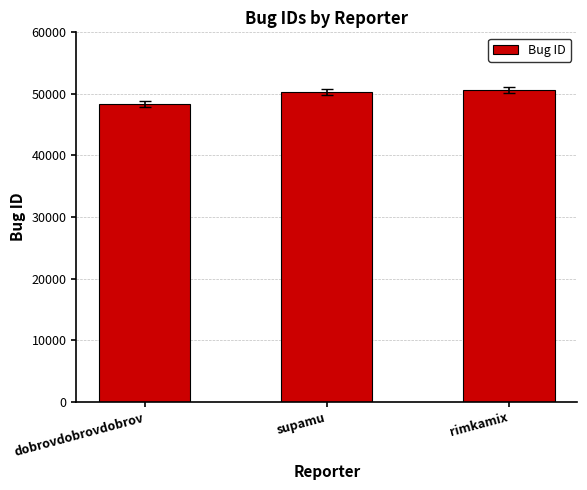

Reading left to right, extract all data points from this chart.

48382	50299	50616